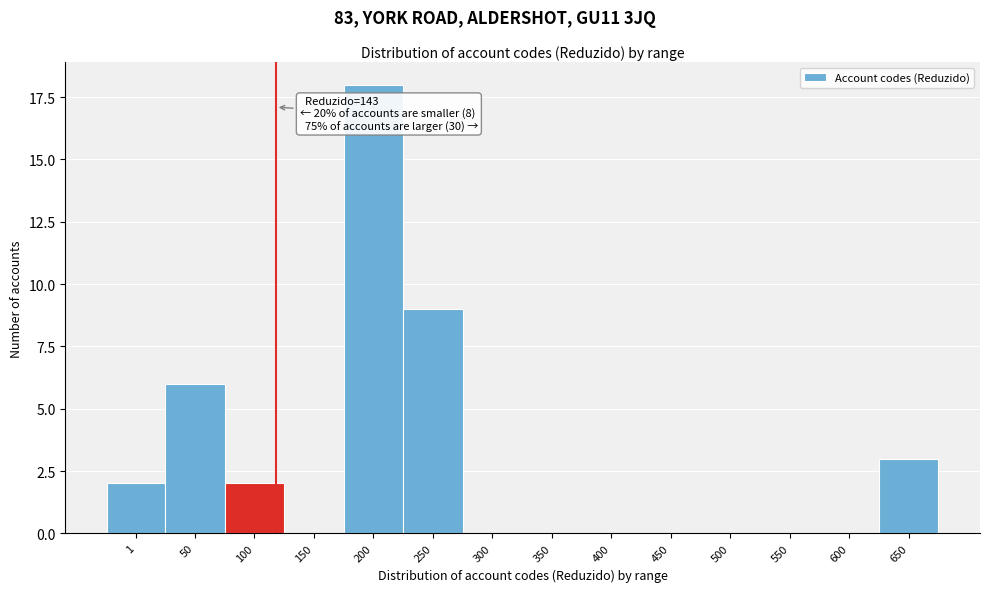

Reading right to left, transcribe all the data shown in this chart.

650=3	600=0	550=0	500=0	450=0	400=0	350=0	300=0	250=9	200=18	150=0	100=2	50=6	1=2